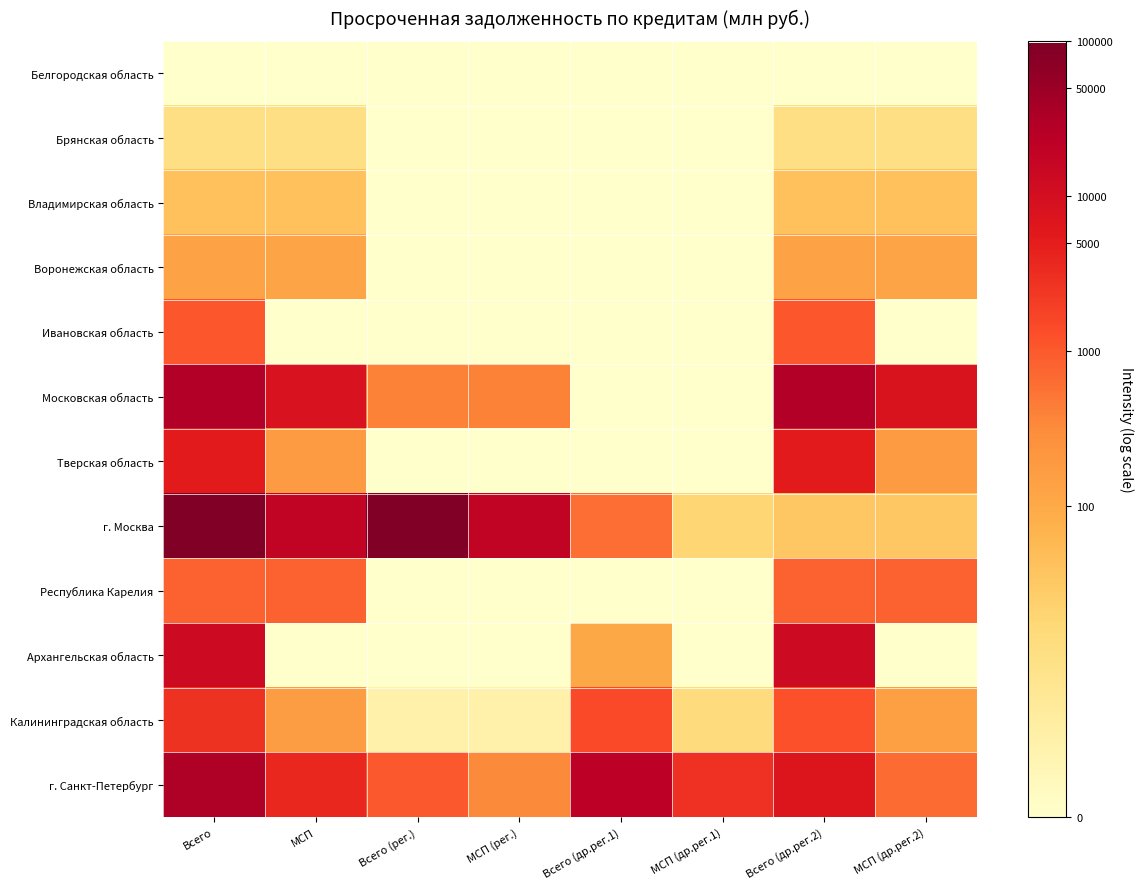

At which category is the sum across all series the highest?

Всего